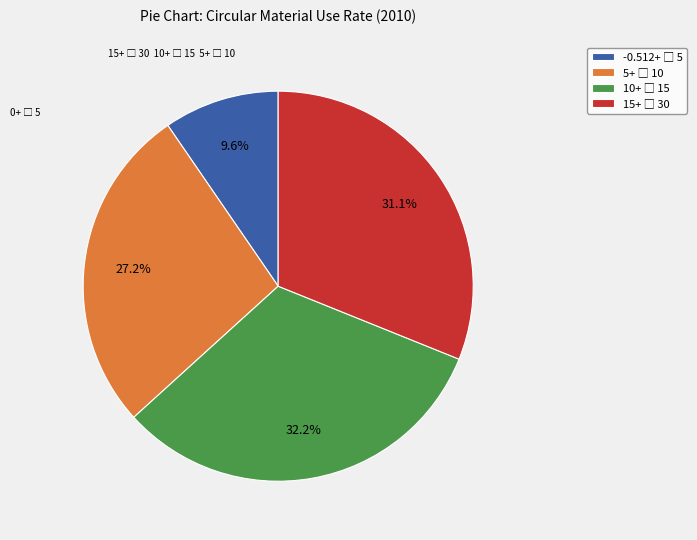

Is there a majority slice in this chart?

No